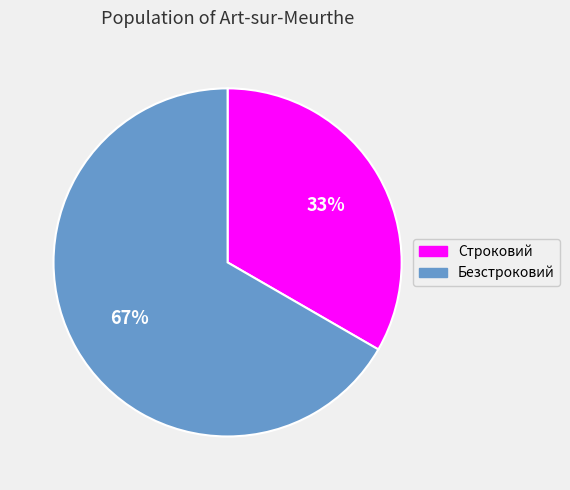

Combined, do Строковий and Безстроковий account for over 50%?

Yes